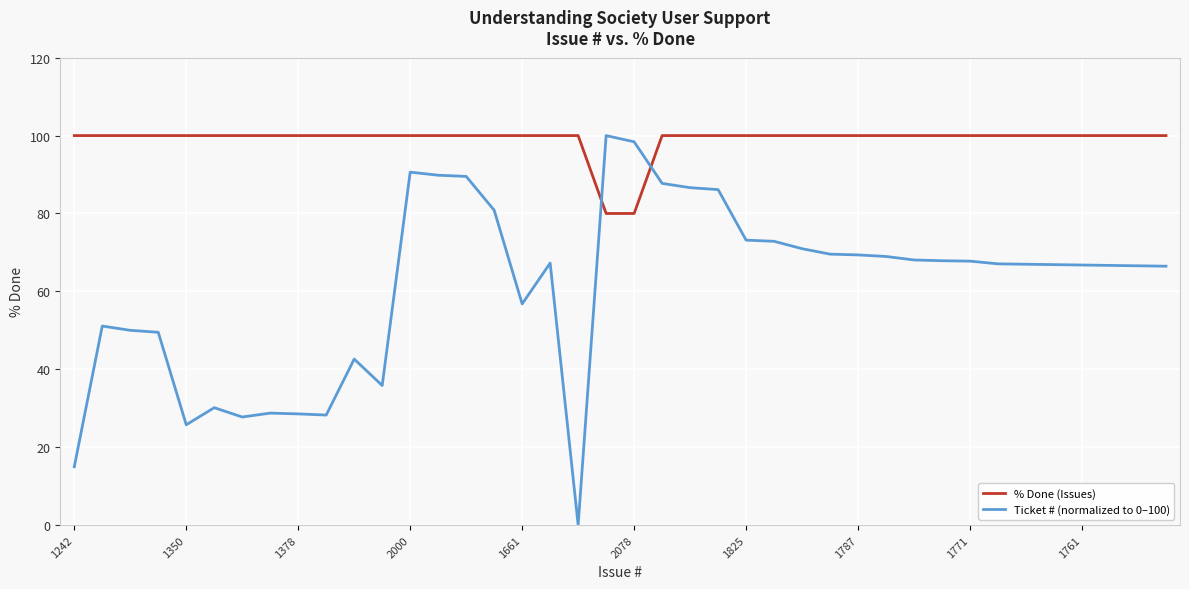

How many series are shown in this chart?

2